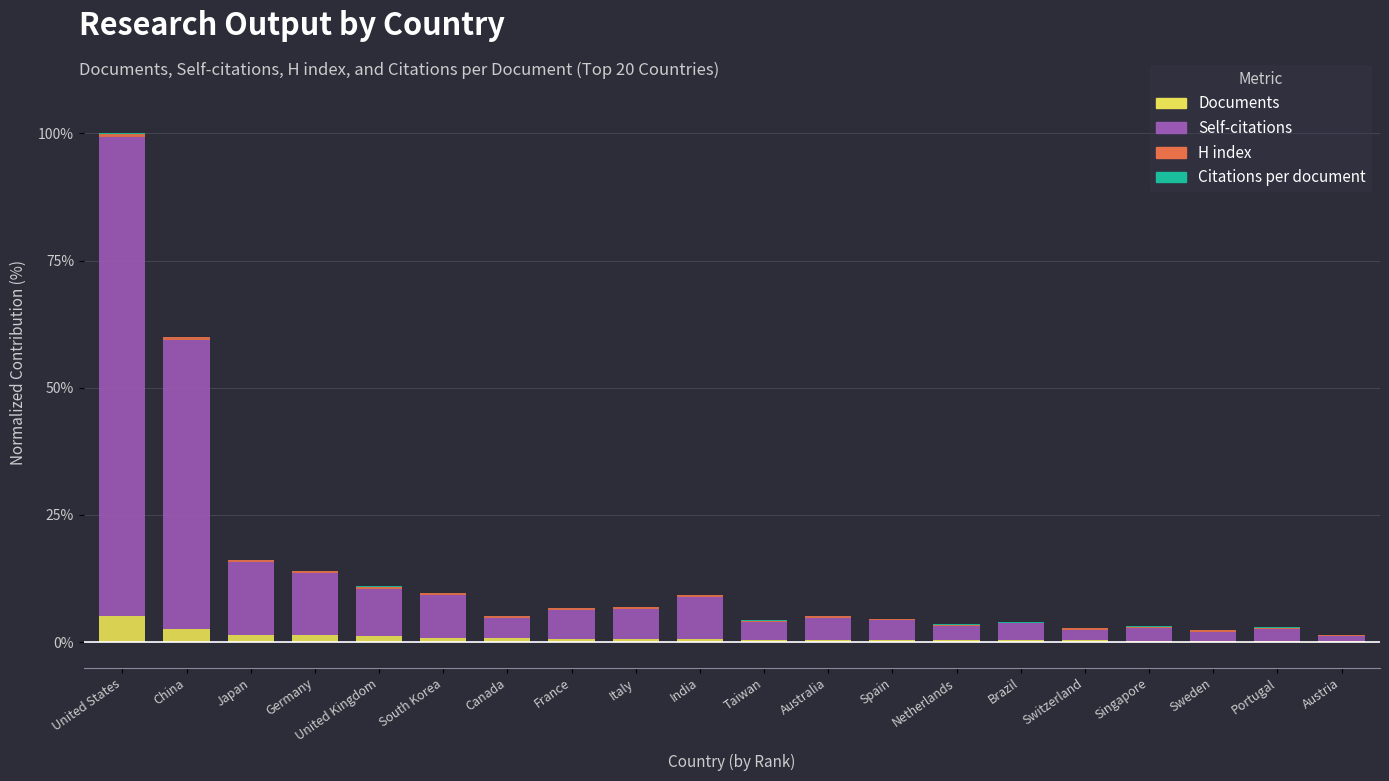

True or false: Documents has a value of 5.2 at United States.

True